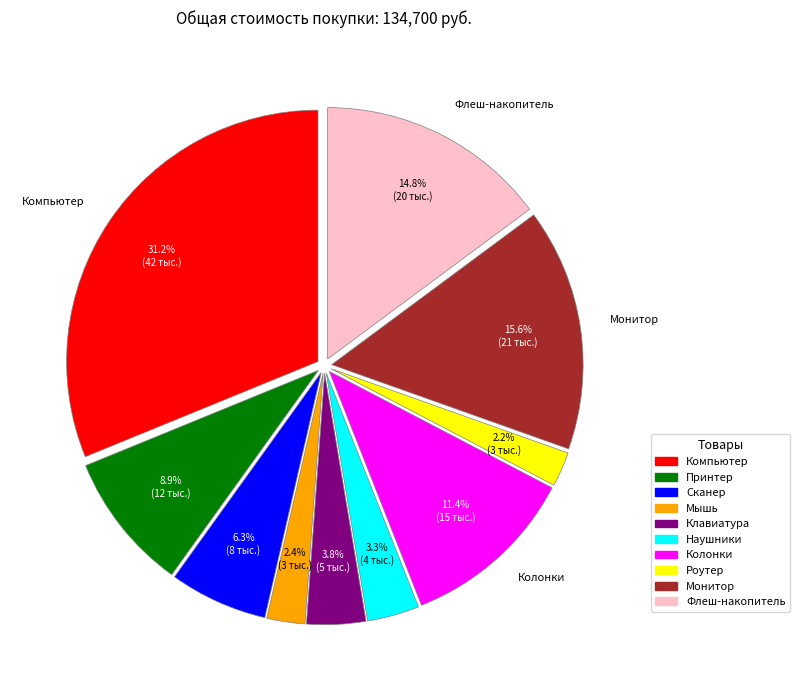

True or false: Принтер accounts for 9% of the total.

True